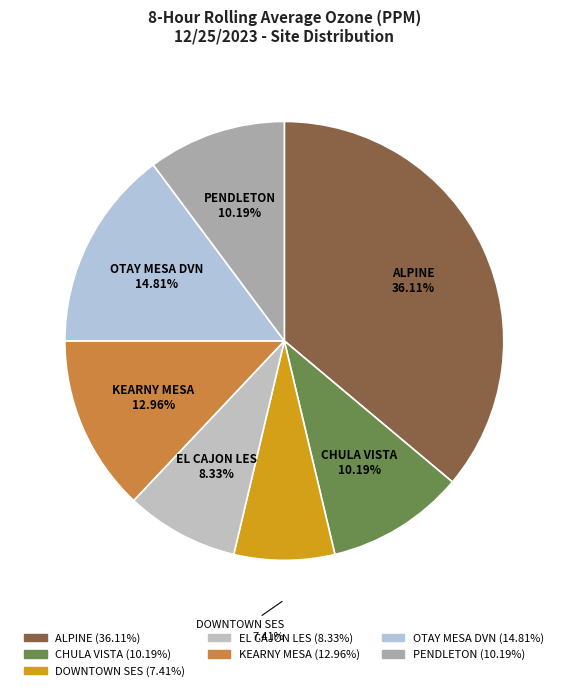

Is DOWNTOWN SES the majority of the pie?

No